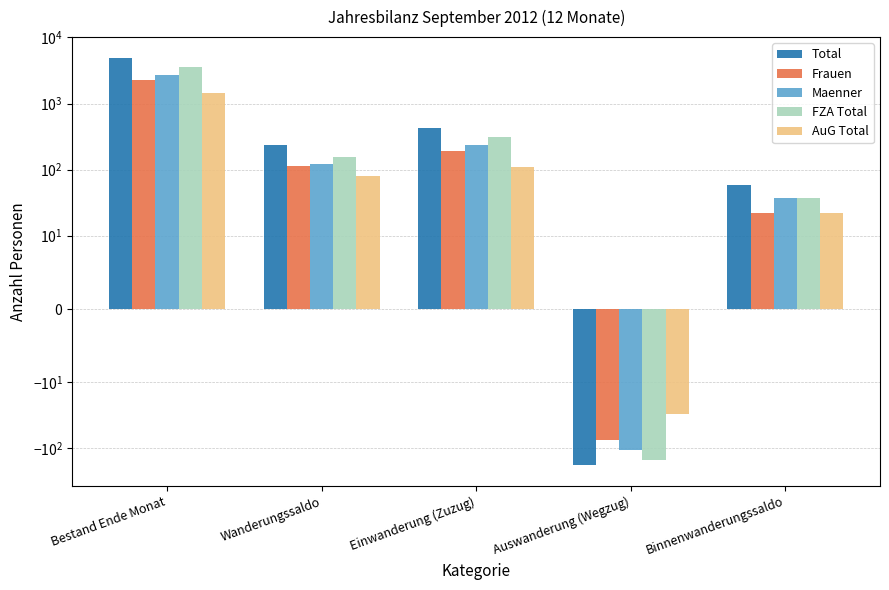

What is the total value across all series at Binnenwanderungssaldo?

177